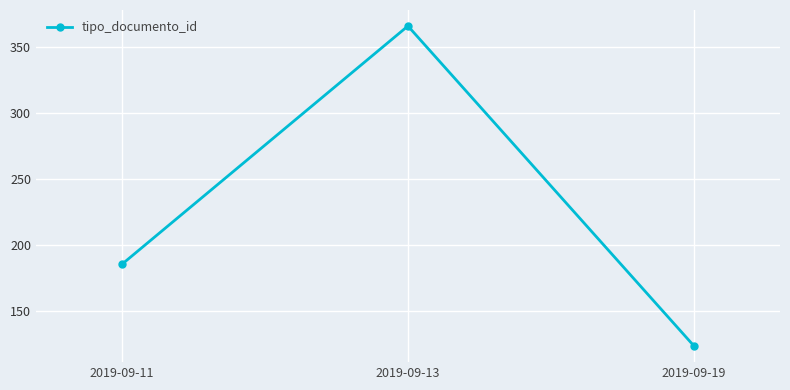

Where is the data nearest to the value 244?

2019-09-11